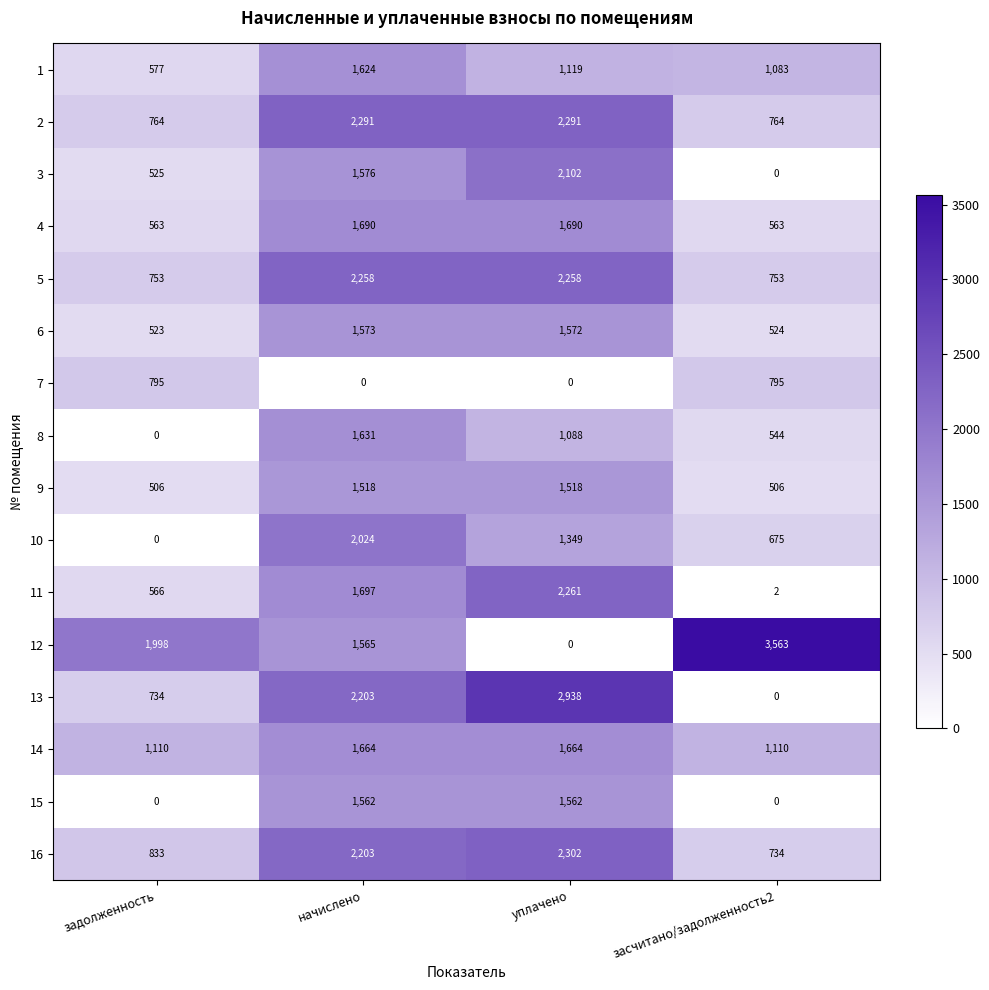

At which label does 10 first exceed 1349?

начислено